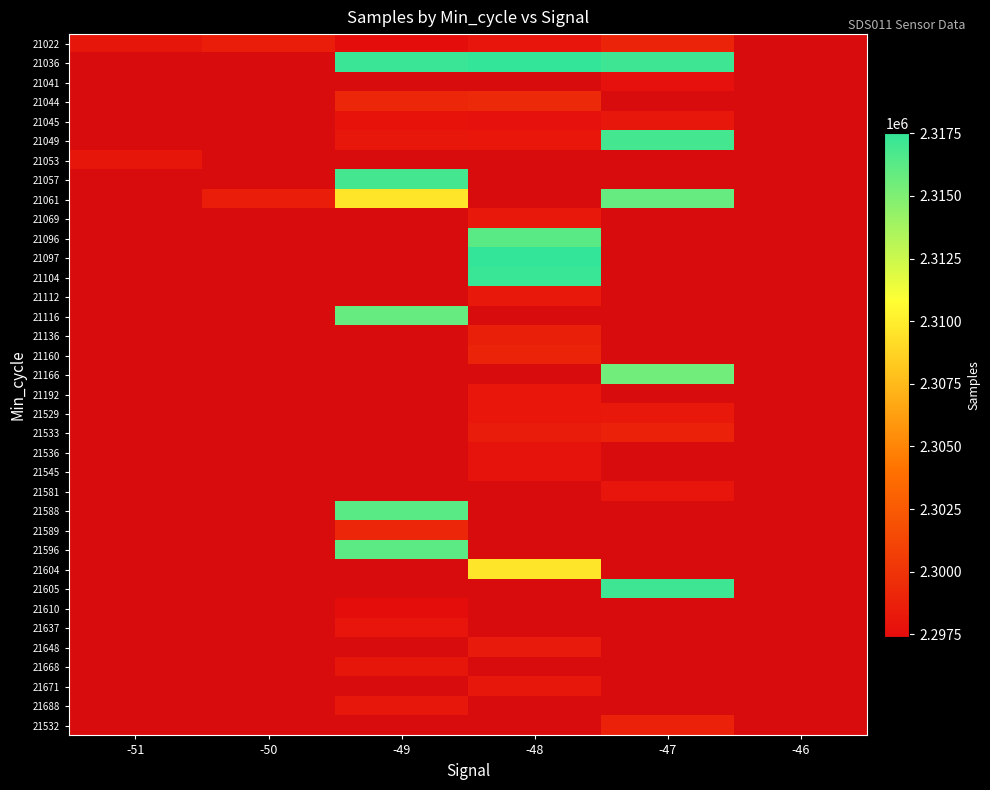

What is the difference between the highest and lowest values at -48?

19833.0